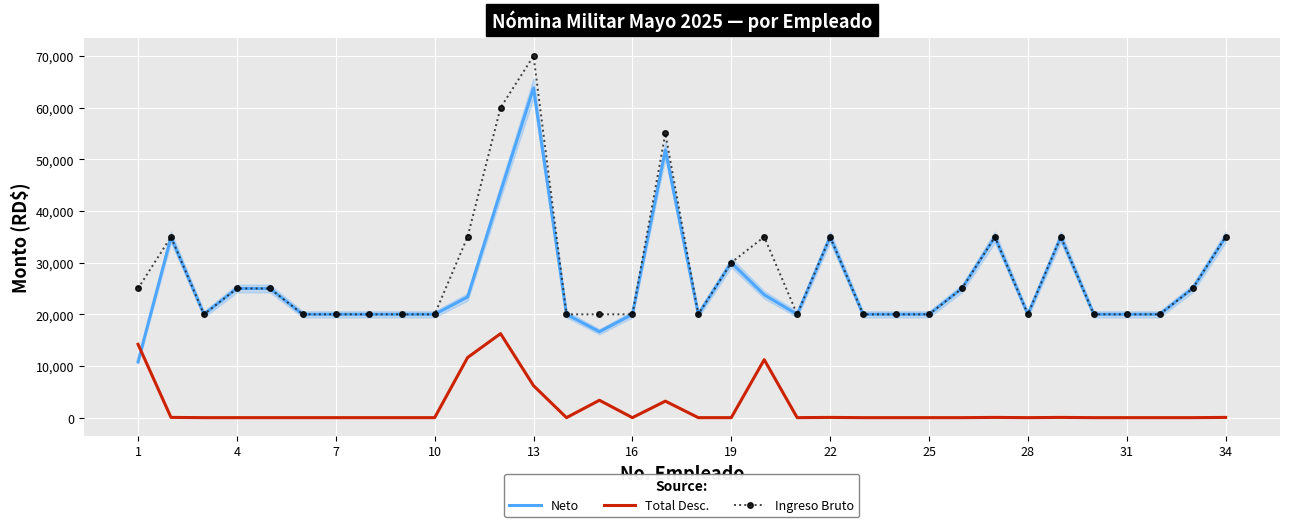

What are all the series names shown in the legend?

Neto, Total Desc., Ingreso Bruto